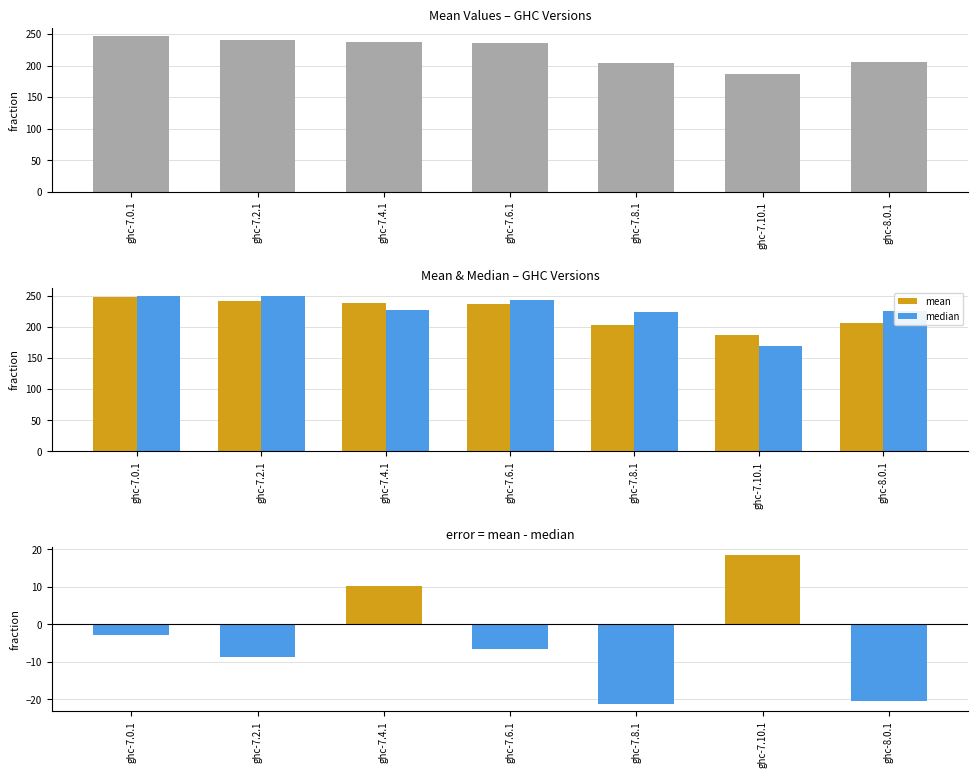

Read the median value at ghc-7.4.1.

227.3